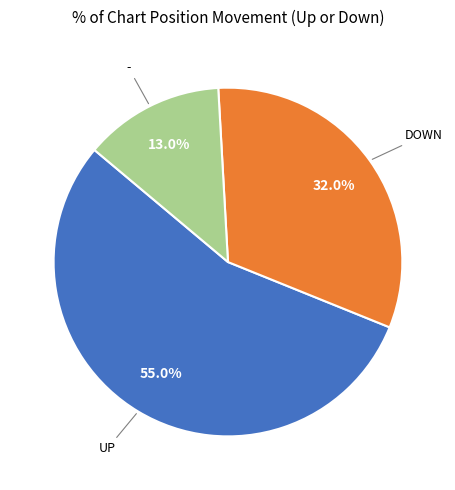

Is there any slice that represents more than half of the pie?

Yes